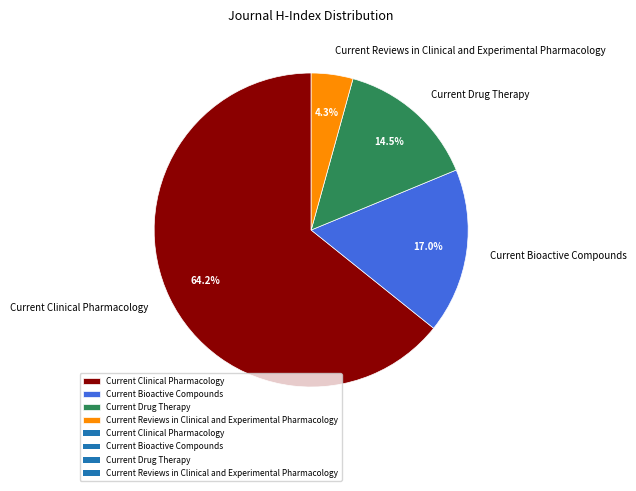

Is there a majority slice in this chart?

Yes